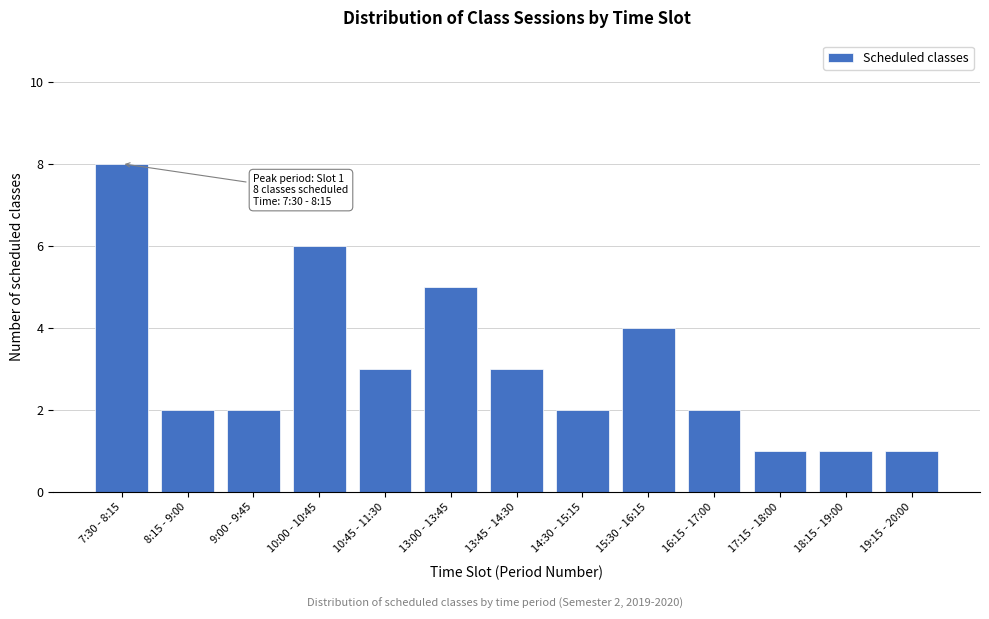

Reading right to left, what are all the values shown in this chart?

19:15 - 20:00=1	18:15 - 19:00=1	17:15 - 18:00=1	16:15 - 17:00=2	15:30 - 16:15=4	14:30 - 15:15=2	13:45 - 14:30=3	13:00 - 13:45=5	10:45 - 11:30=3	10:00 - 10:45=6	9:00 - 9:45=2	8:15 - 9:00=2	7:30 - 8:15=8